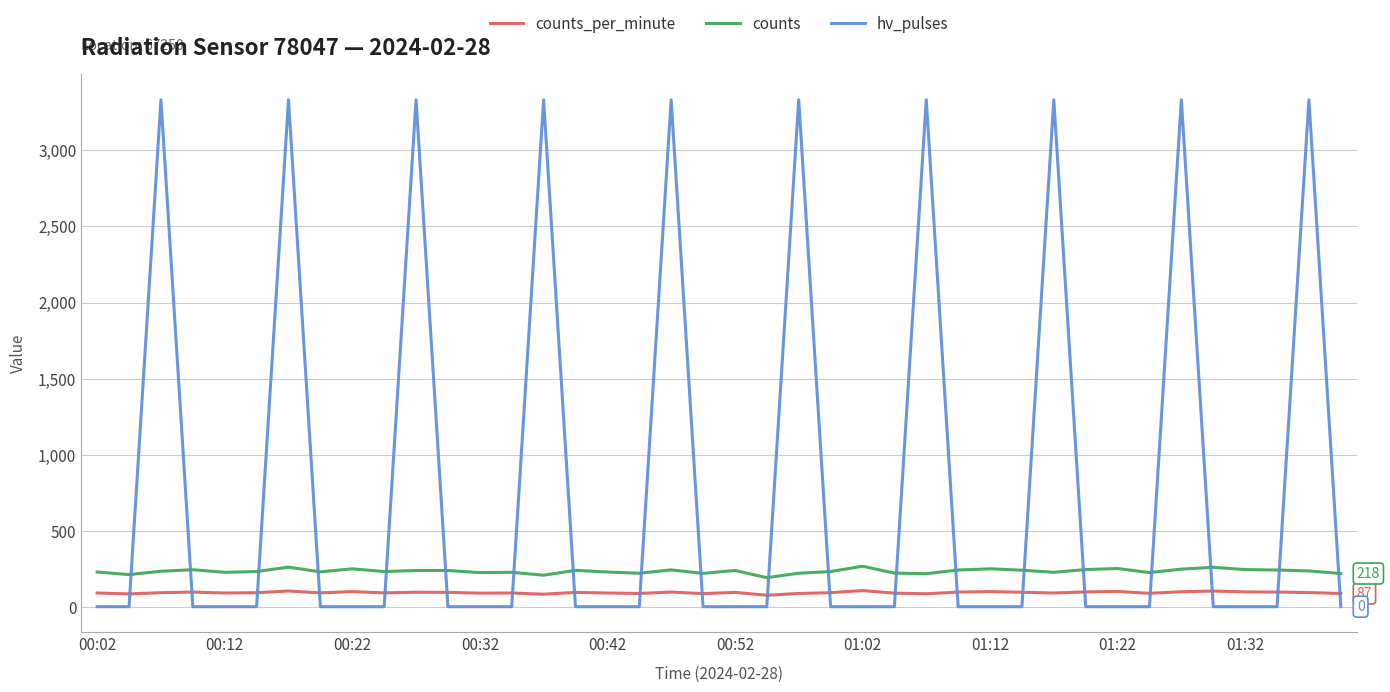

List the series in order of their overall mean, highest first.

hv_pulses, counts, counts_per_minute